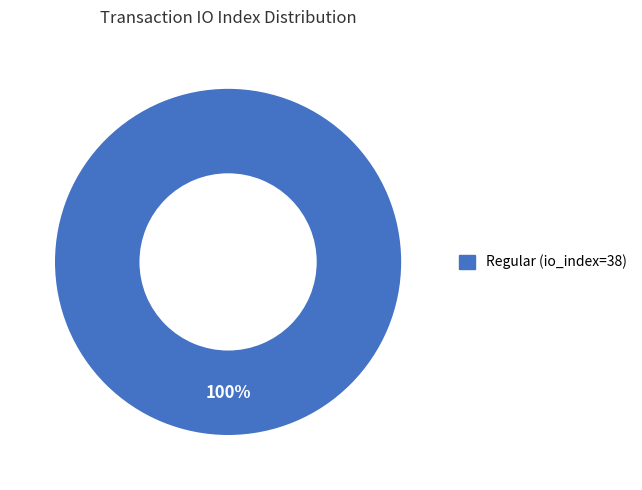

Is there any slice that represents more than half of the pie?

Yes